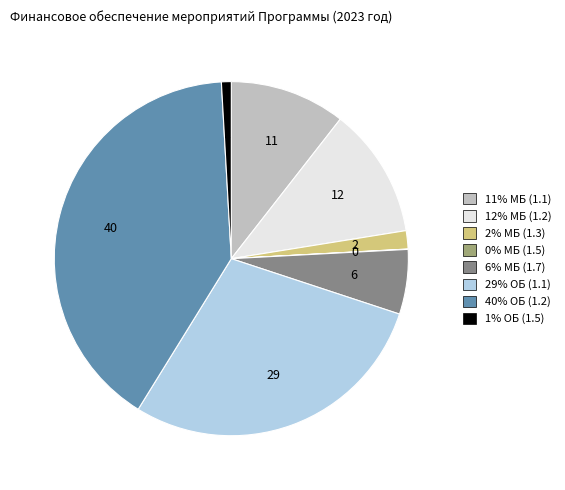

Does any single category account for the majority?

No